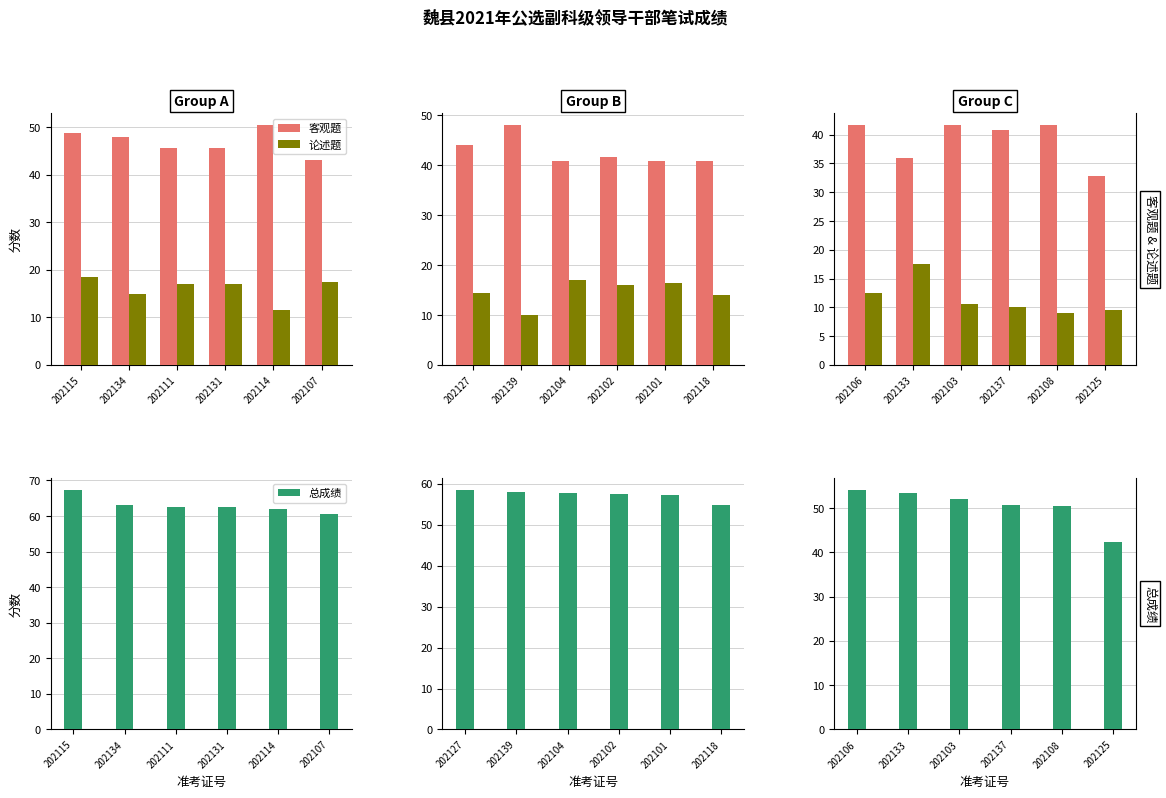

At which category does the chart reach its minimum across all series?

202108